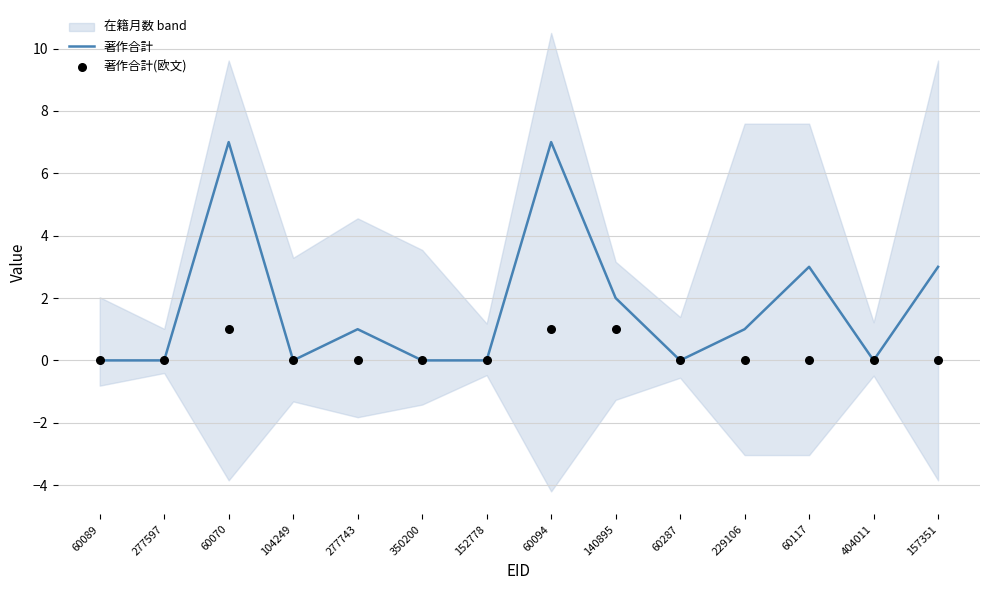

Which series has the largest total across all categories?

著作合計